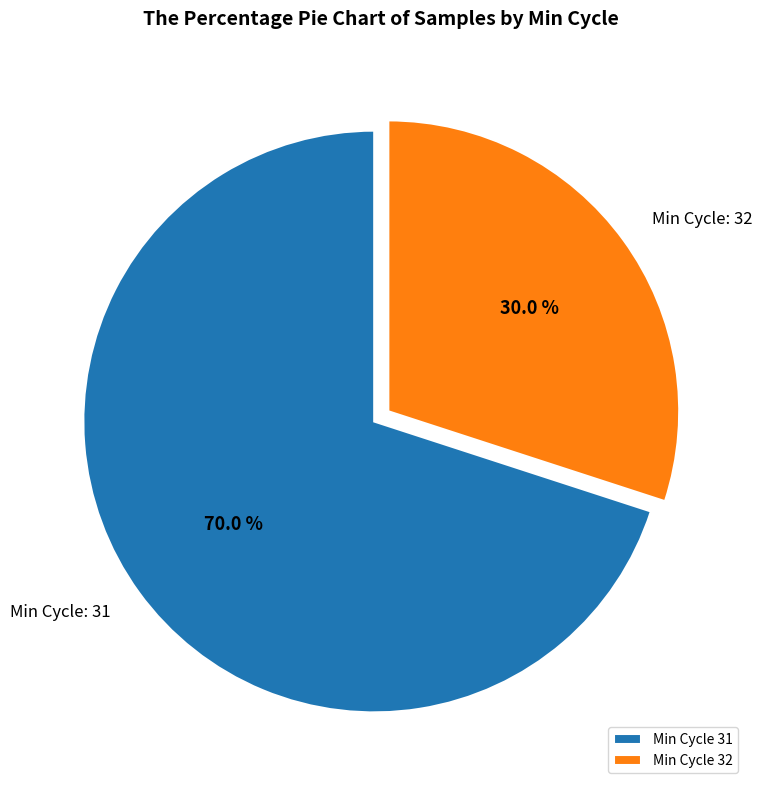

Count the number of slices in the pie.

2